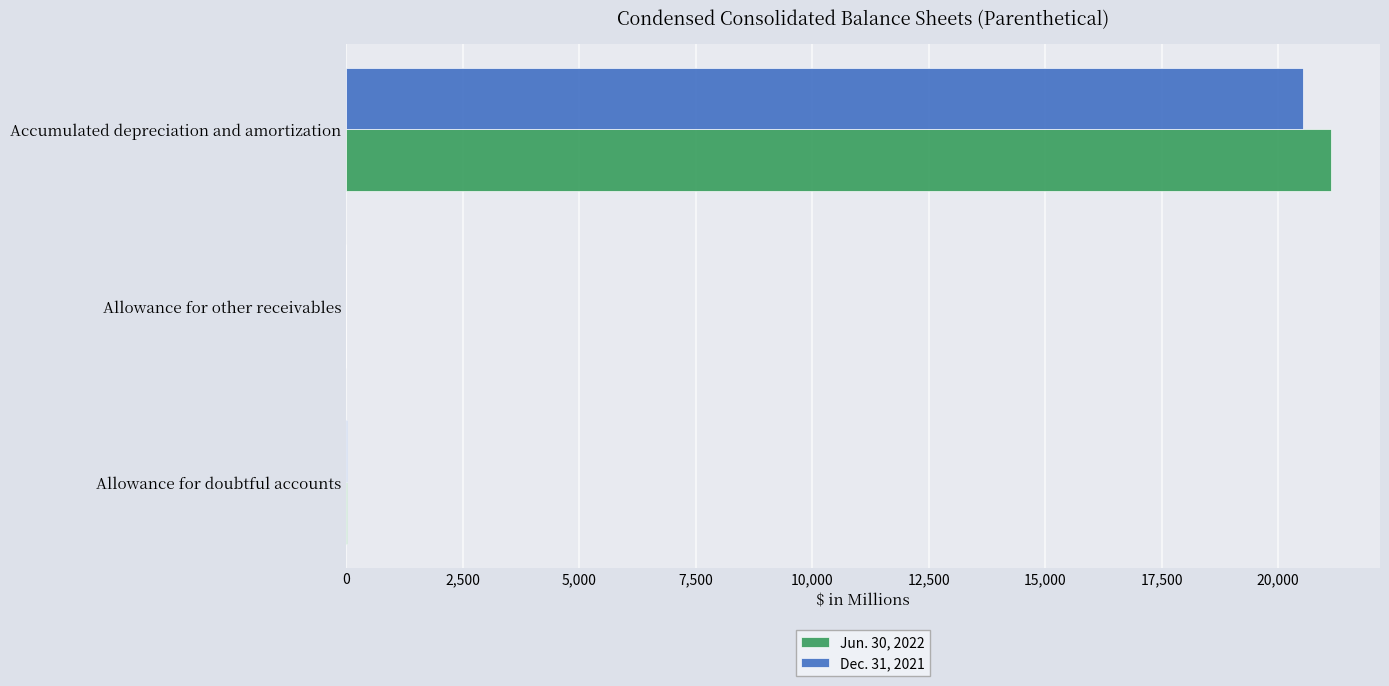

Which series has the largest range (max minus min)?

Jun. 30, 2022